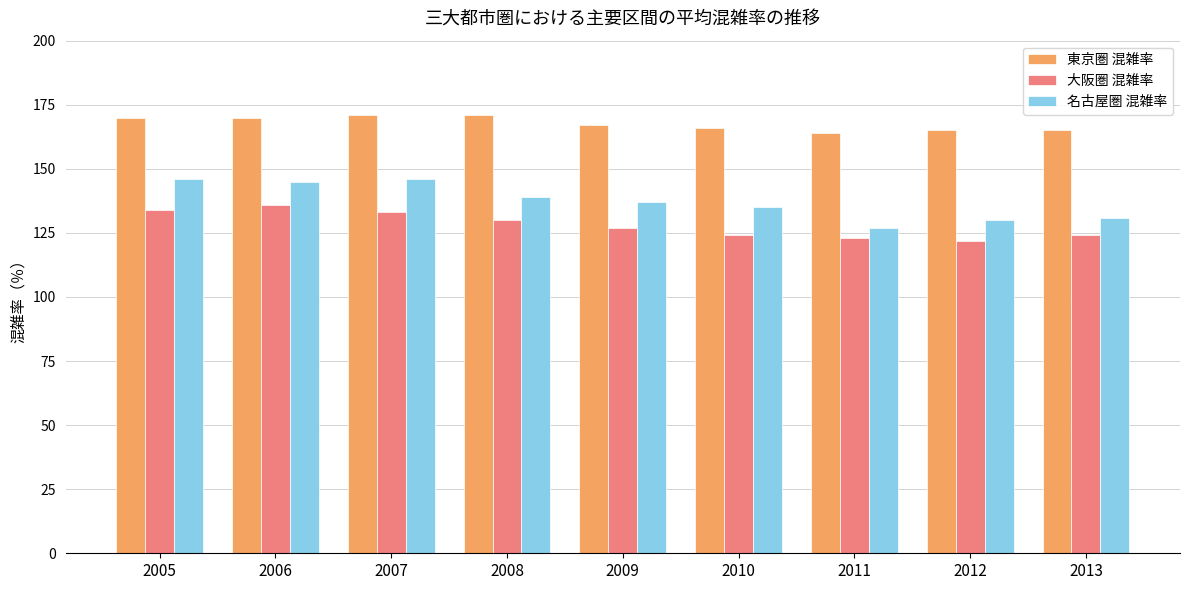

Does the chart contain stacked bars?

No